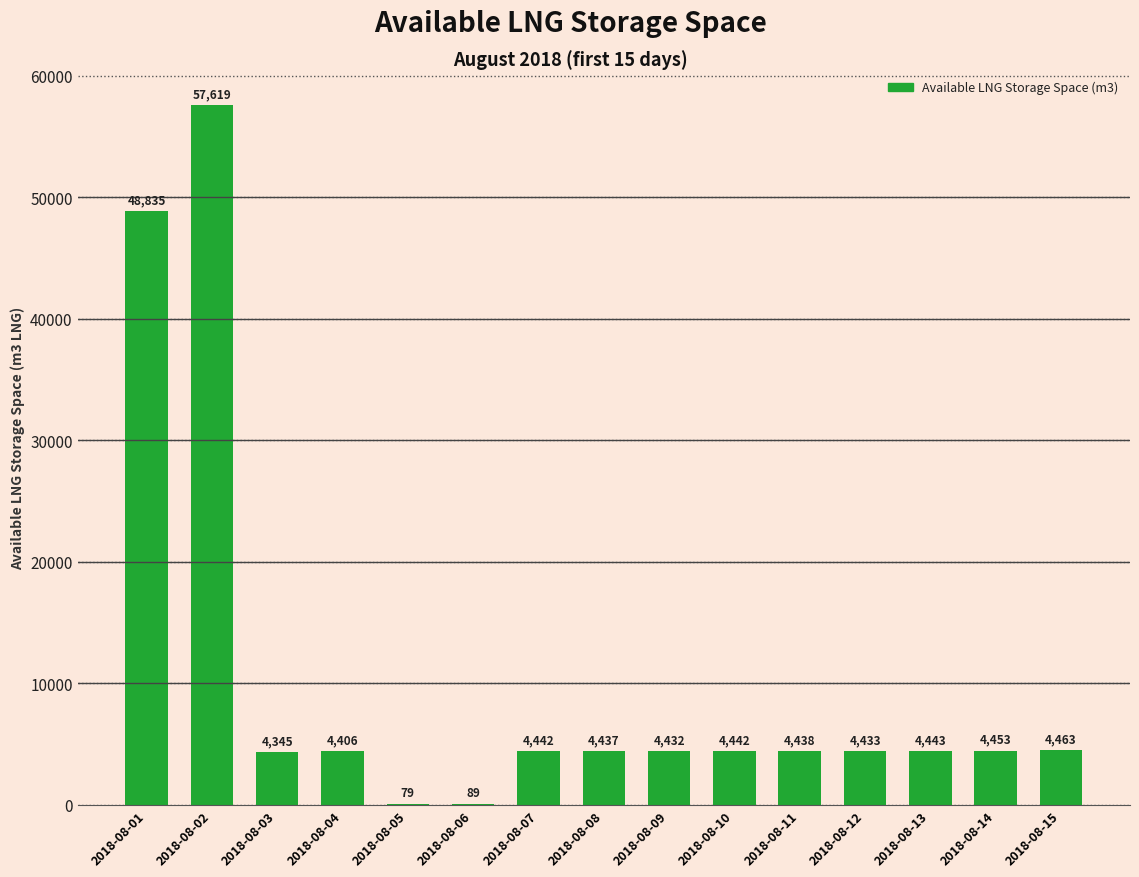

What is the change in value from 2018-08-11 to 2018-08-15?

+25